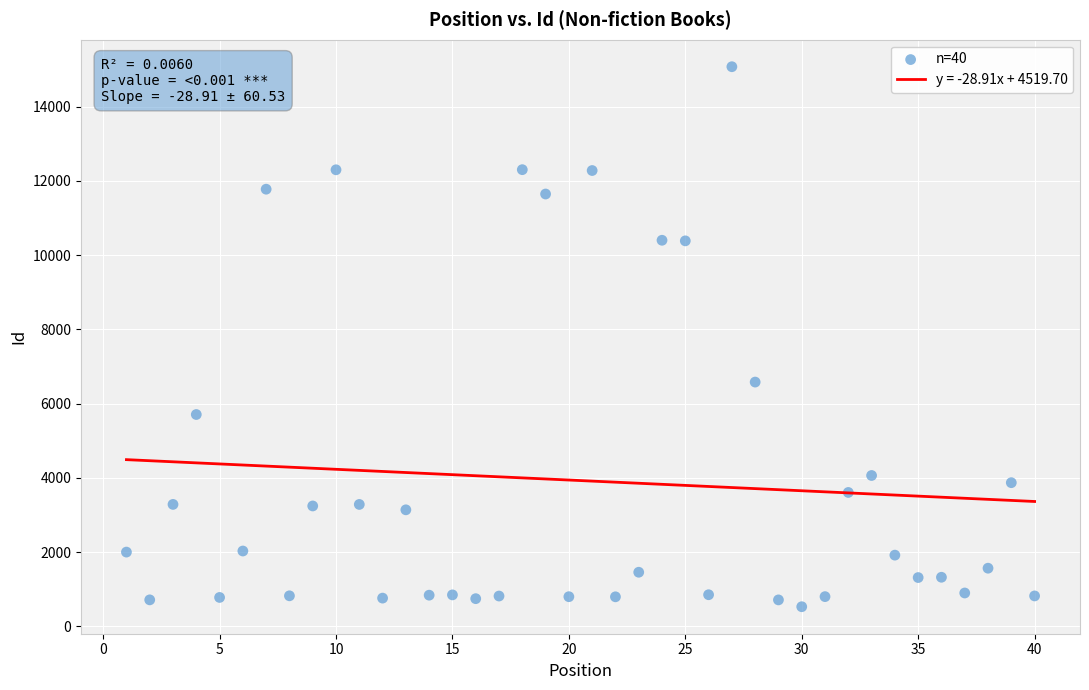

What Y value in the scatter plot is closest to 7803?

6581